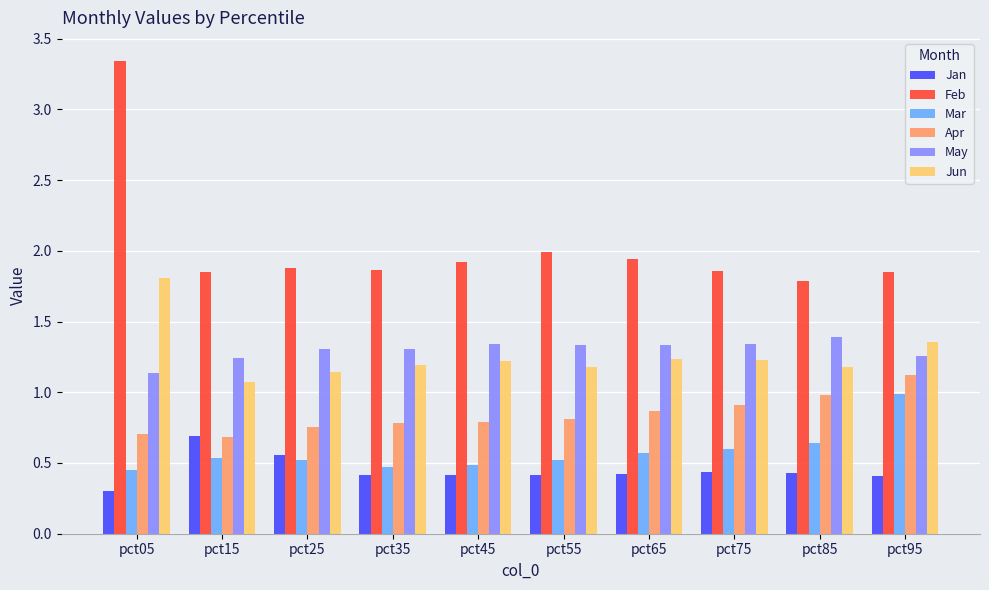

The Jan series shows 0.6 at pct45. True or false?

False